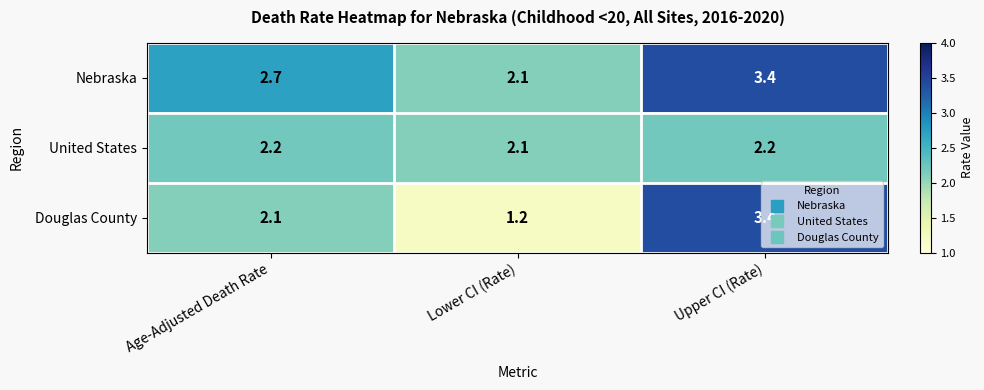

At which label does Douglas County first exceed 2?

Age-Adjusted Death Rate